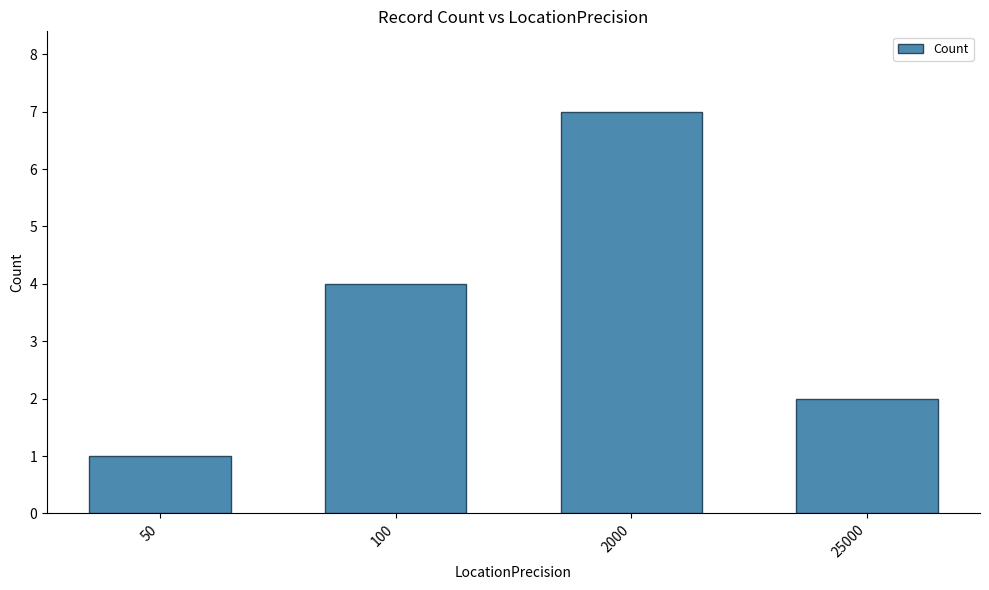

What is the minimum value shown in the chart?

1